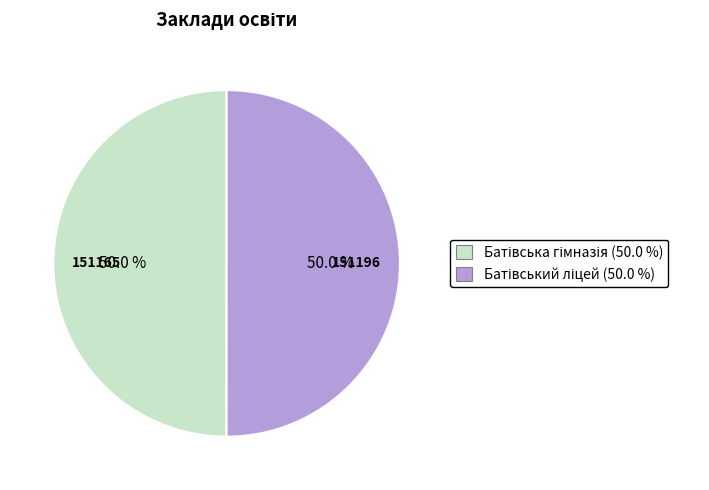

What is the largest slice in the pie chart?

Батівський ліцей